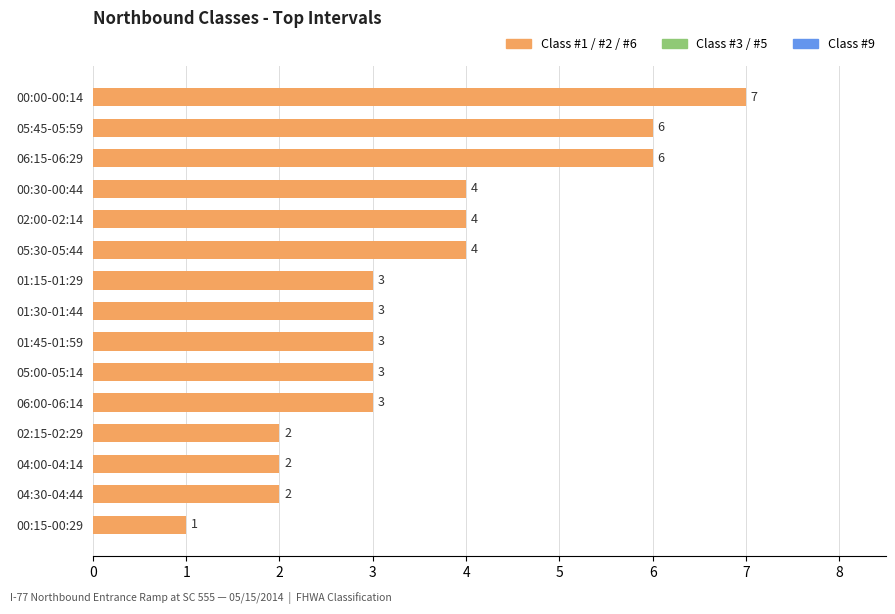

What is the ratio of the value at 05:30-05:44 to the value at 05:45-05:59?

0.7